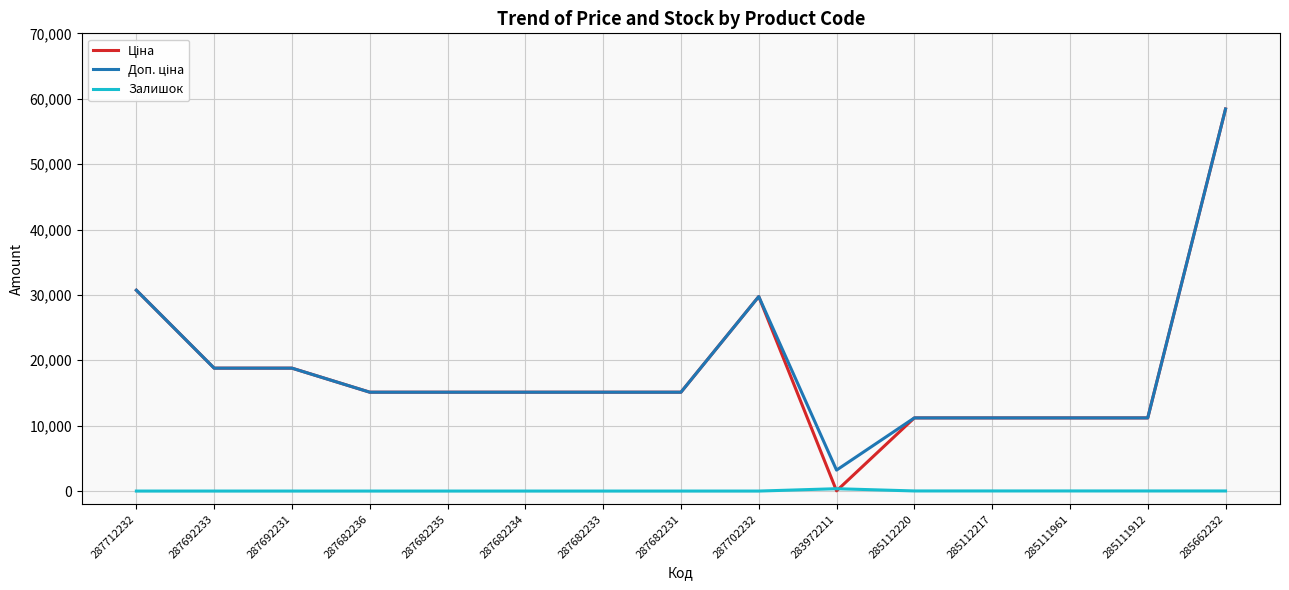

At which category is the sum across all series the highest?

285662232